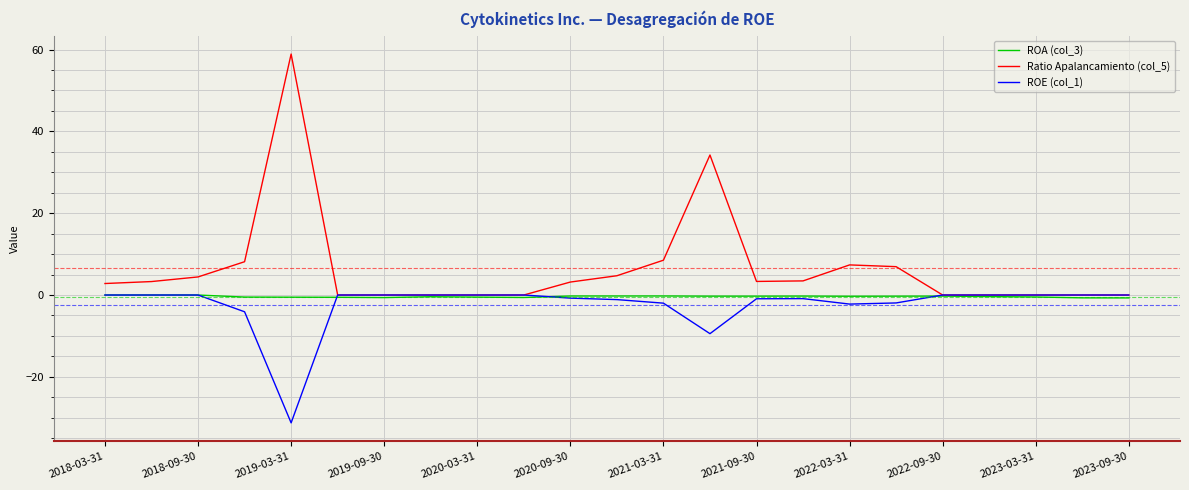

Which series has the largest total across all categories?

Ratio Apalancamiento (col_5)